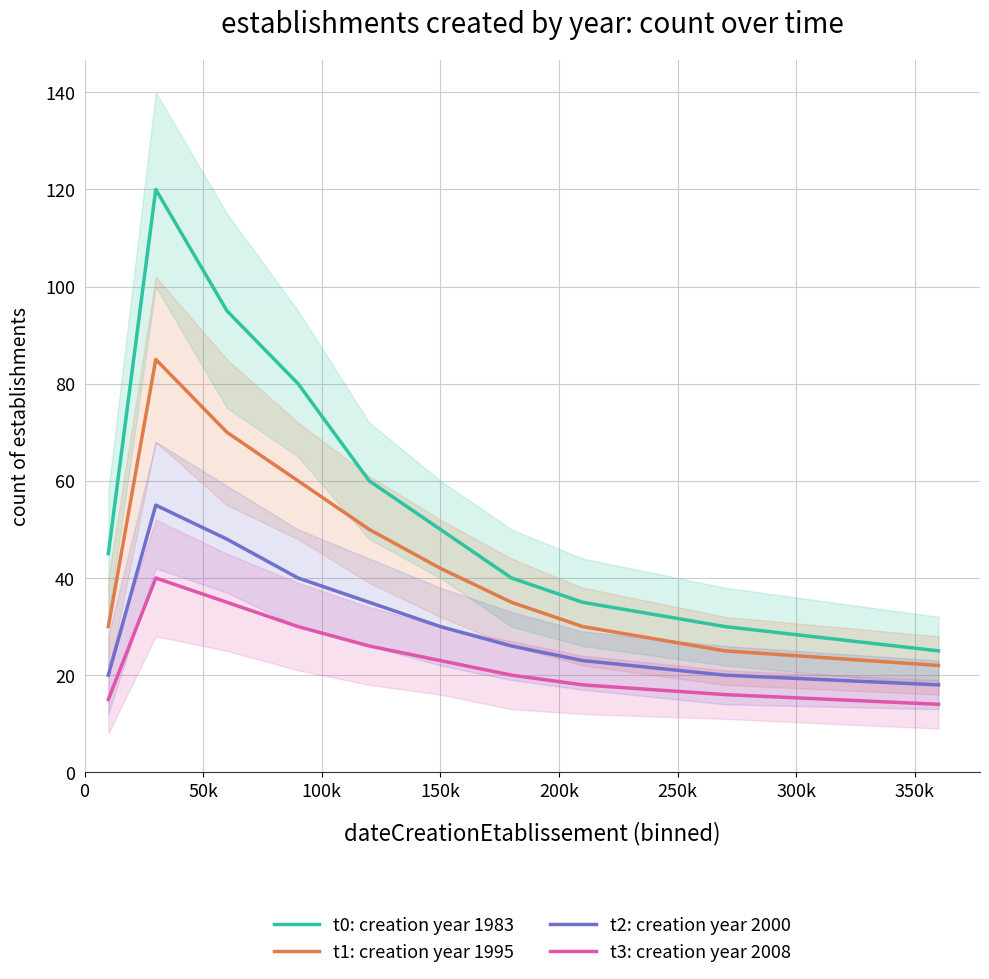

Reading right to left, transcribe all the data shown in this chart.

t0: creation year 1983: 25	30	35	40	50	60	80	95	120	45
t1: creation year 1995: 22	25	30	35	42	50	60	70	85	30
t2: creation year 2000: 18	20	23	26	30	35	40	48	55	20
t3: creation year 2008: 14	16	18	20	23	26	30	35	40	15